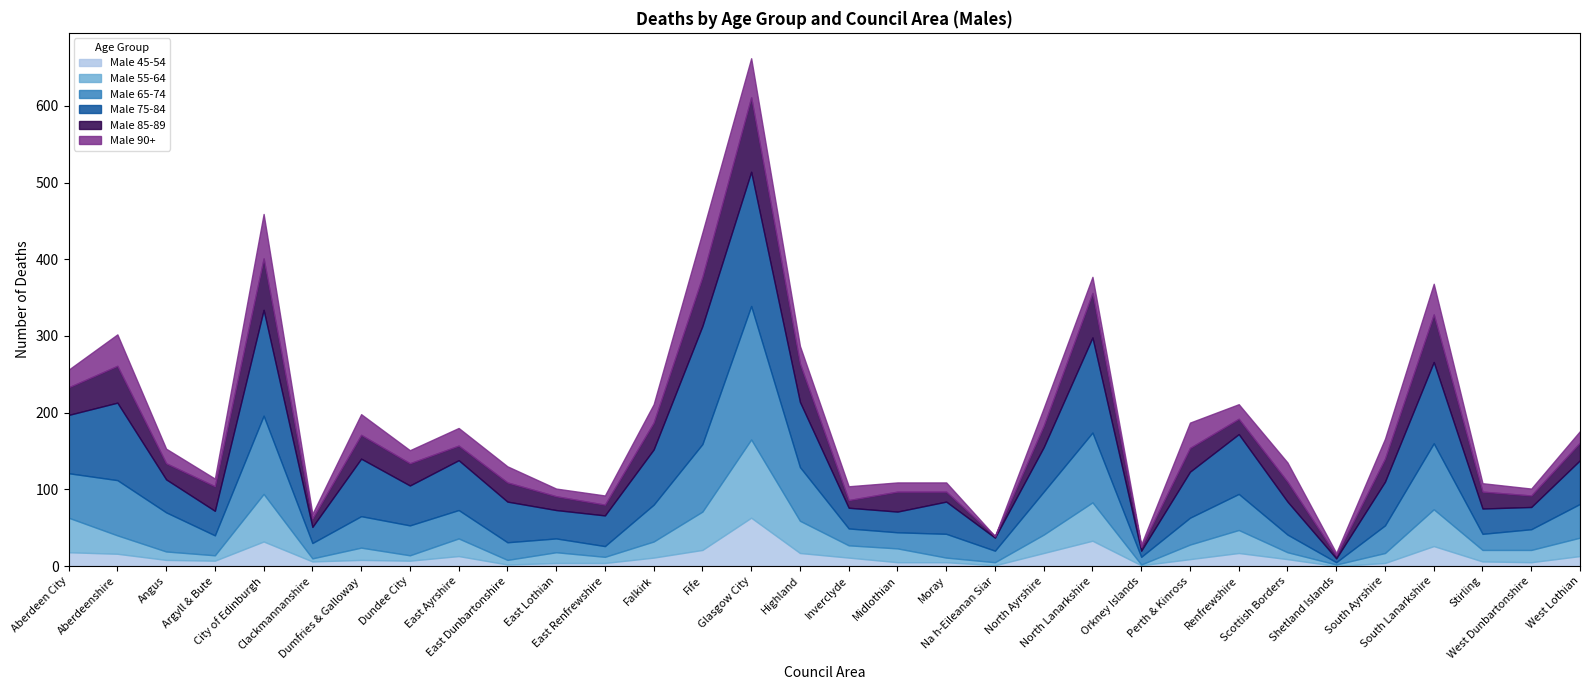

At which category does Male 85+ reach its first local valley?

Argyll & Bute